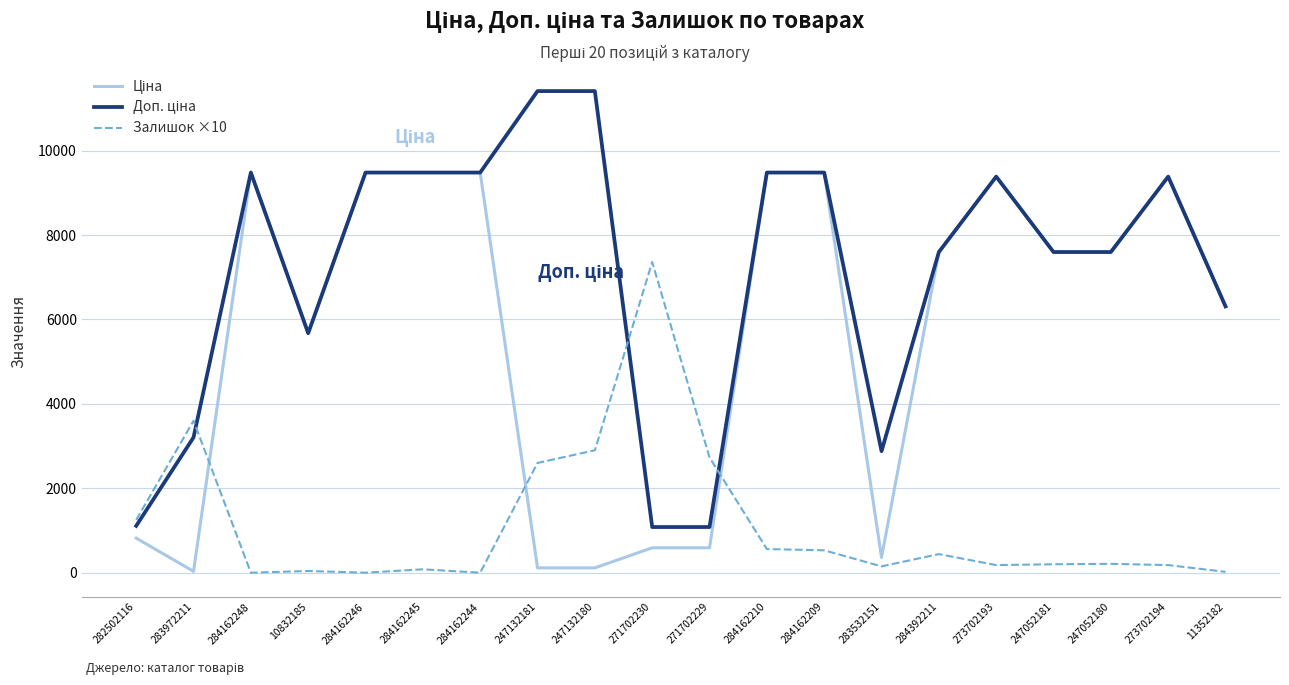

The Залишок ×10 series shows 3533.6 at 247132181. True or false?

False